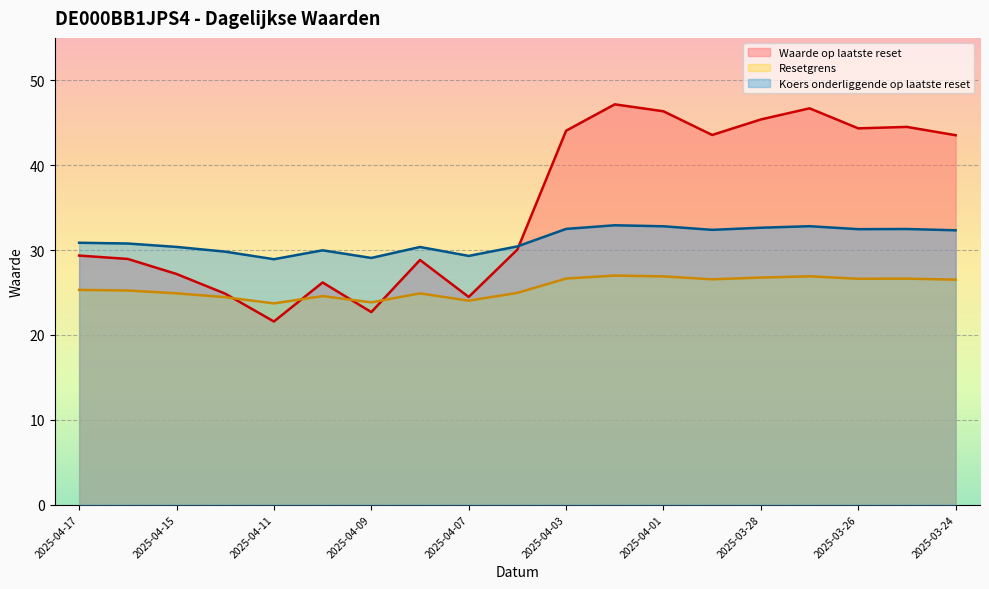

True or false: Waarde op laatste reset has a value of 45.4 at 2025-03-28.

True